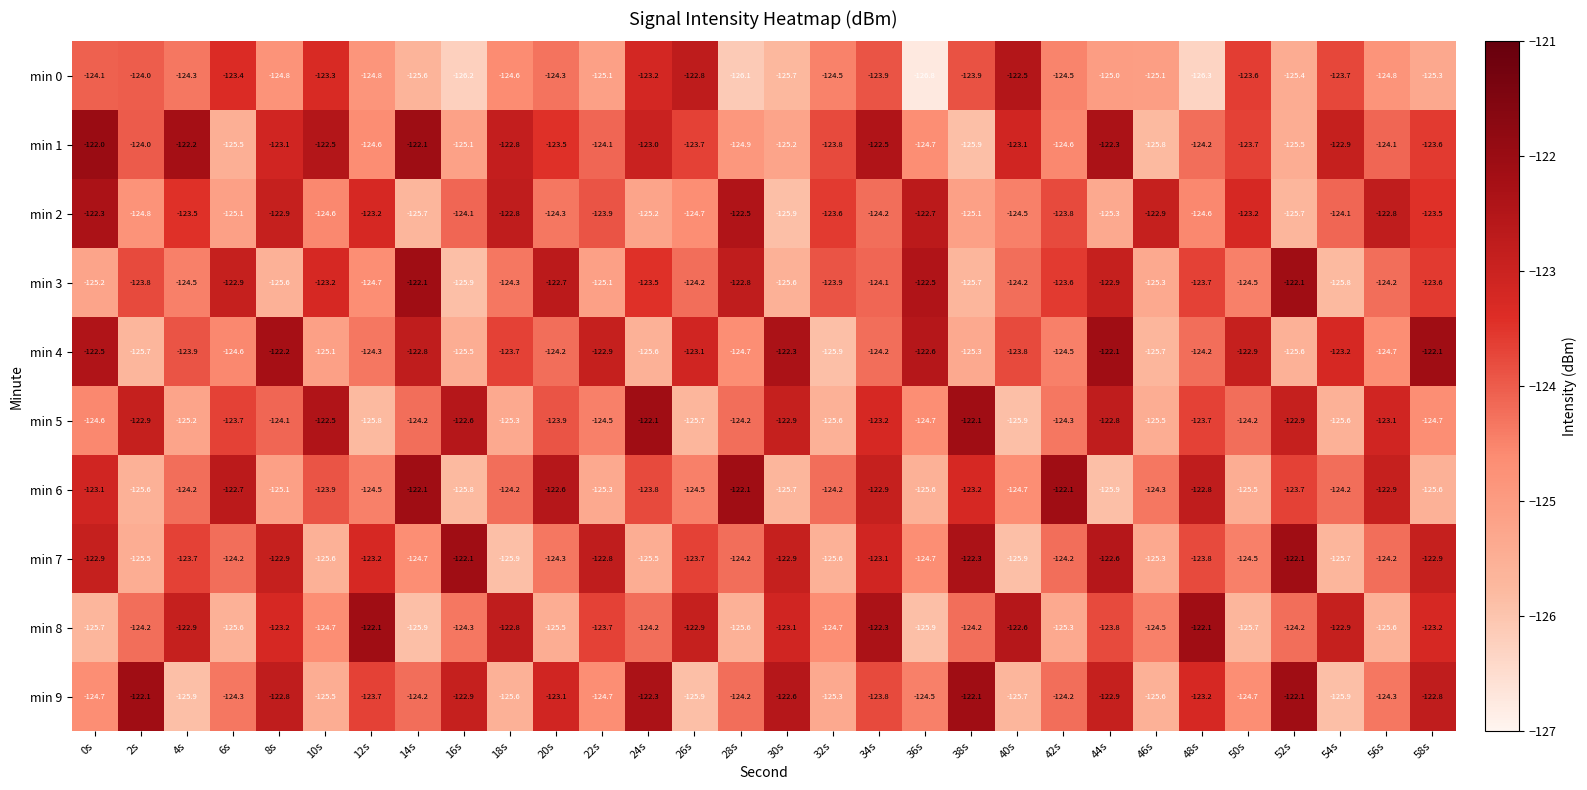

What is the average value of the min 2 series?

-124.0